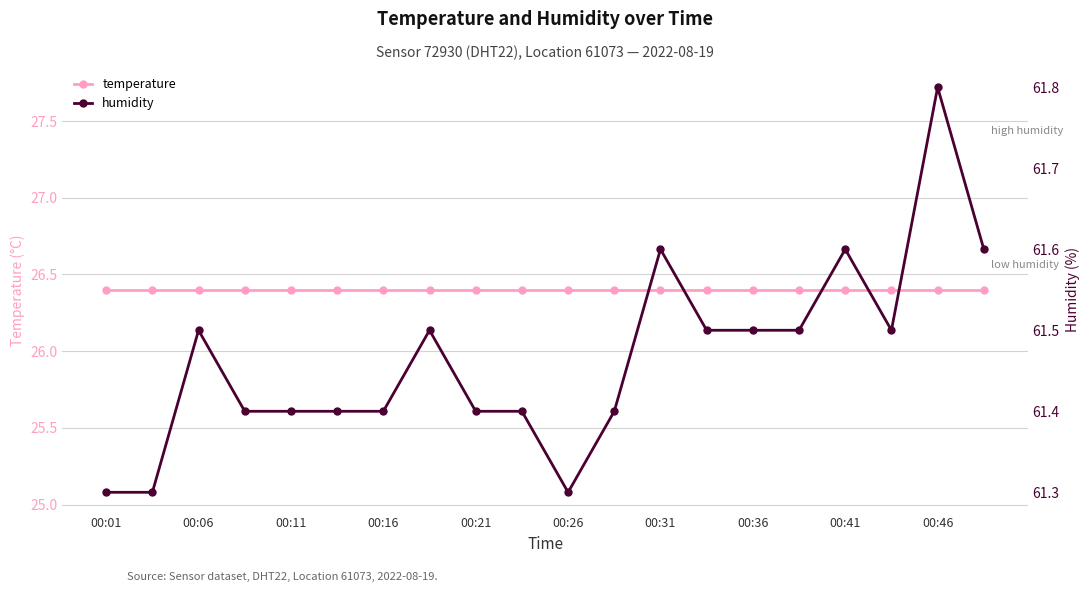

How many distinct data groups are displayed?

2